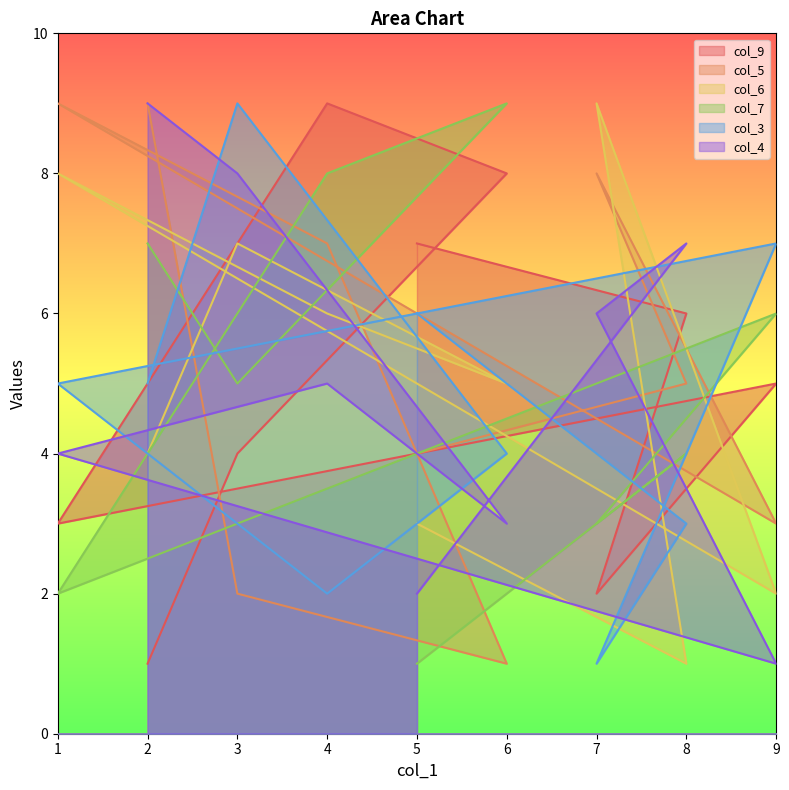

True or false: col_9 has a value of 3 at 6.

False